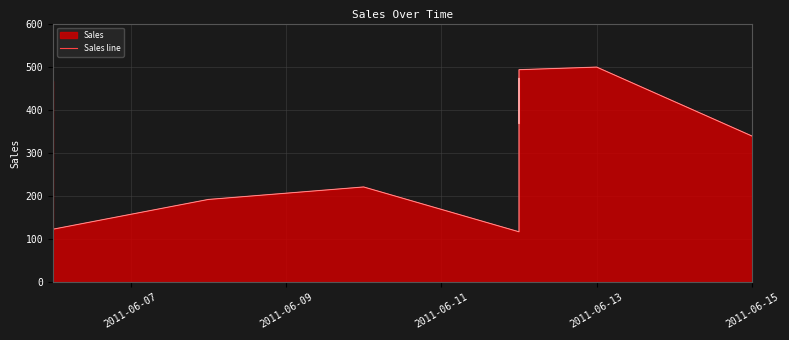

What is the maximum value shown in the chart?

499